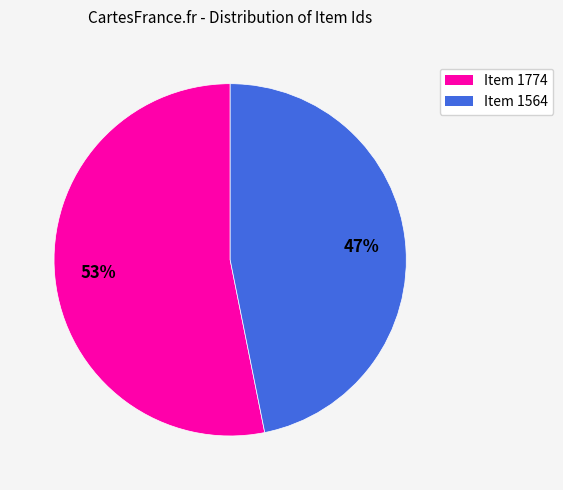

Count the number of slices in the pie.

2